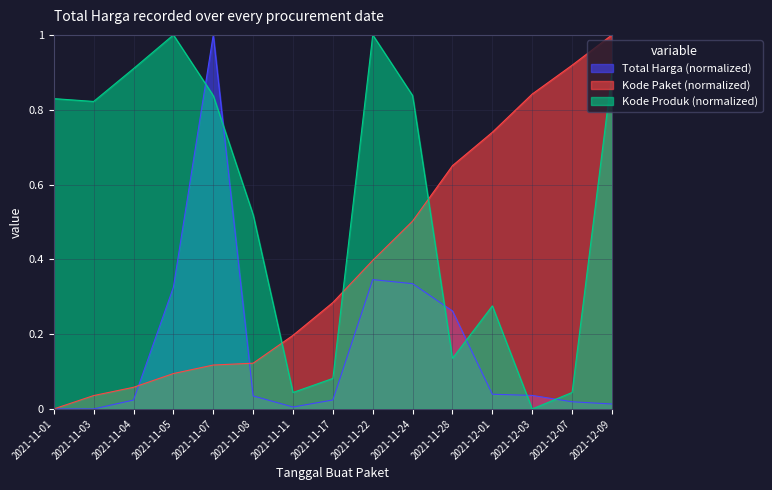

What is the value of the Total Harga (normalized) point at the 4th from the left?

0.3